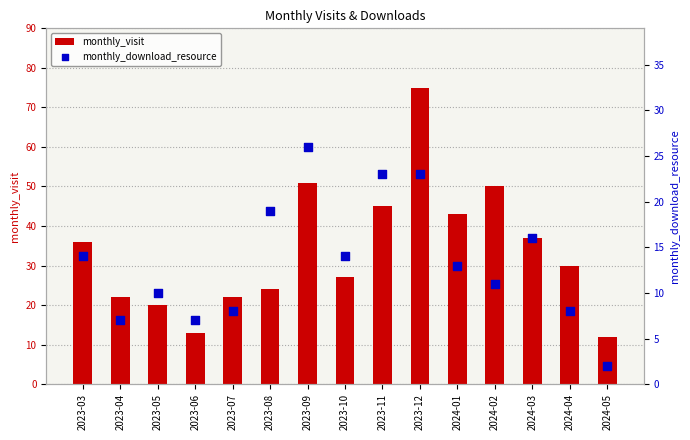

At which category is the sum across all series the highest?

2023-12